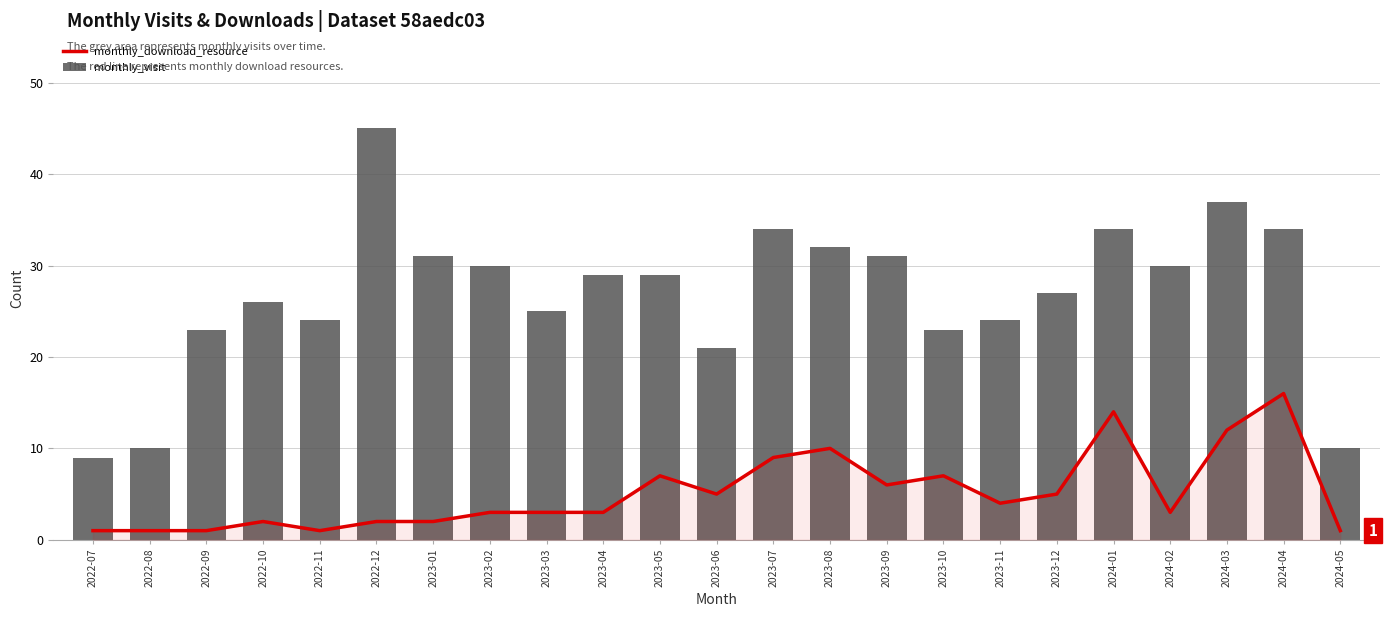

Reading right to left, what are all the values shown in this chart?

monthly_download_resource: 1	16	12	3	14	5	4	7	6	10	9	5	7	3	3	3	2	2	1	2	1	1	1
monthly_visit: 10	34	37	30	34	27	24	23	31	32	34	21	29	29	25	30	31	45	24	26	23	10	9